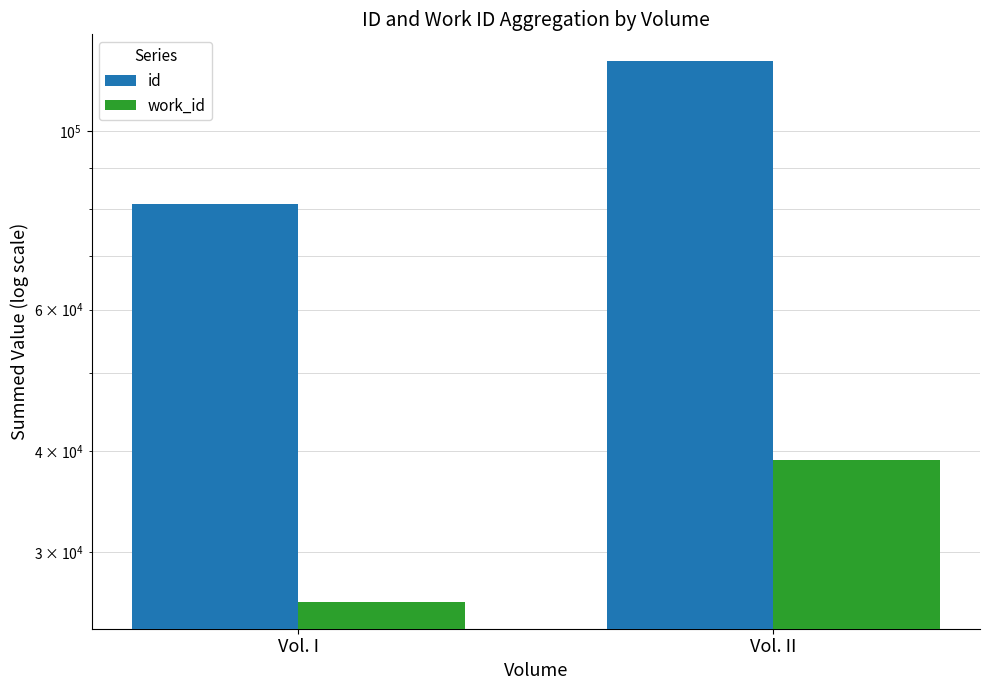

What are all the series names shown in the legend?

id, work_id